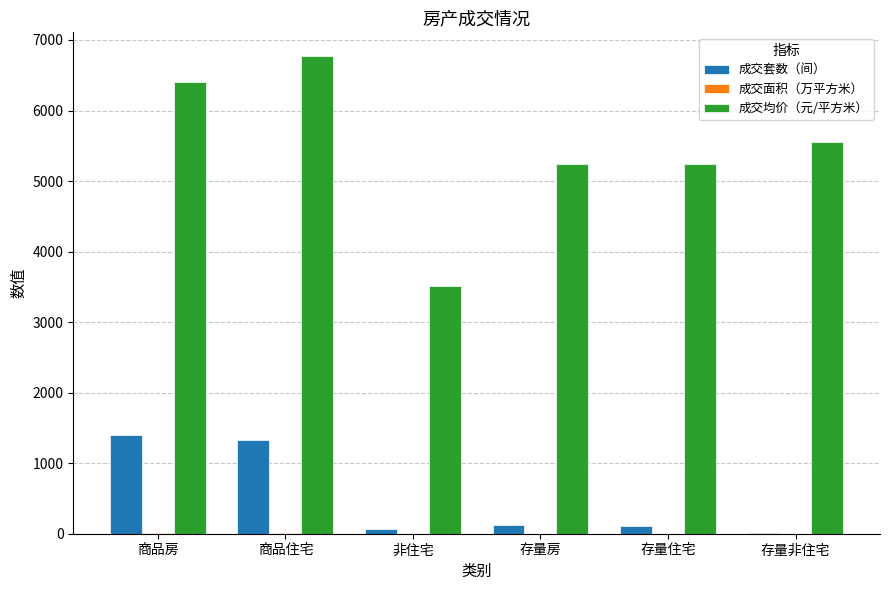

Which series has the largest total across all categories?

成交均价（元/平方米）